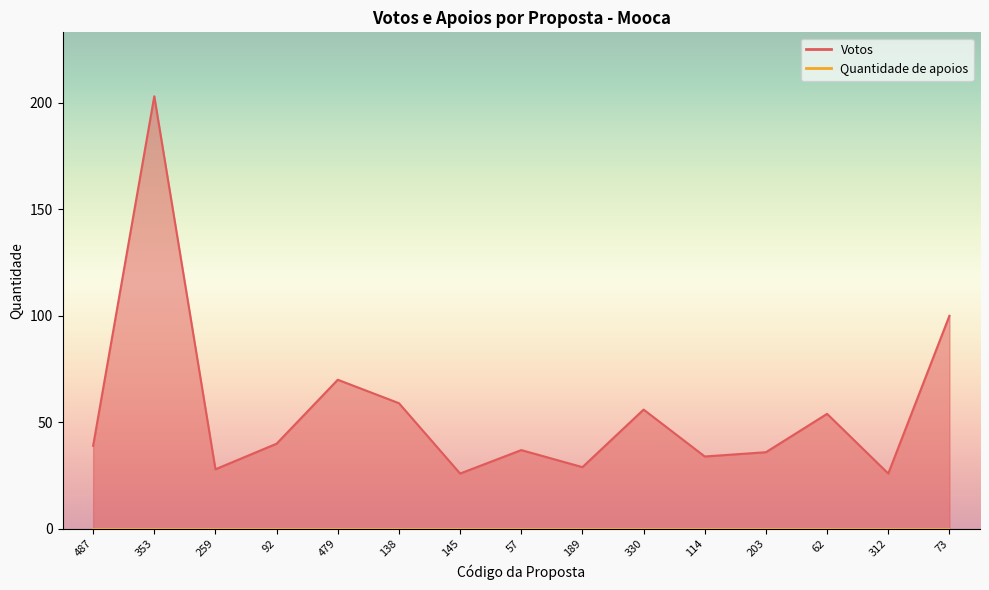

What value does the data have at 62, to the nearest 50?

50